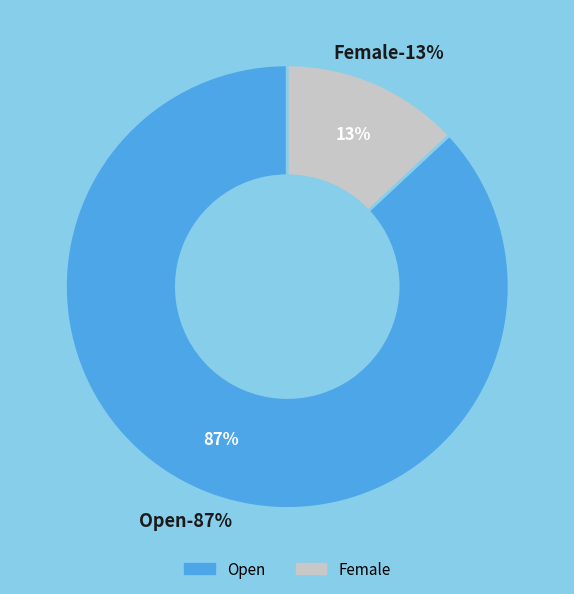

Which slice is the largest?

Open